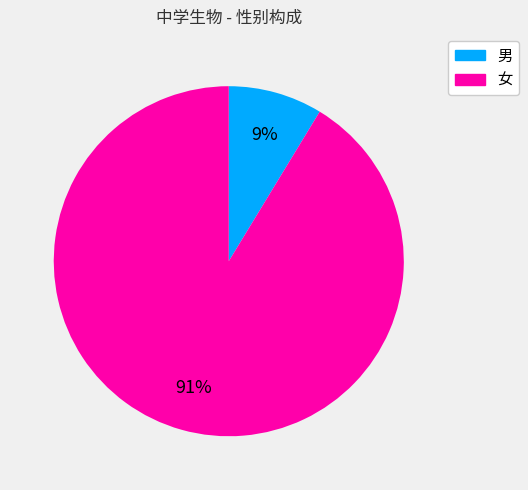

Does any single category account for the majority?

Yes